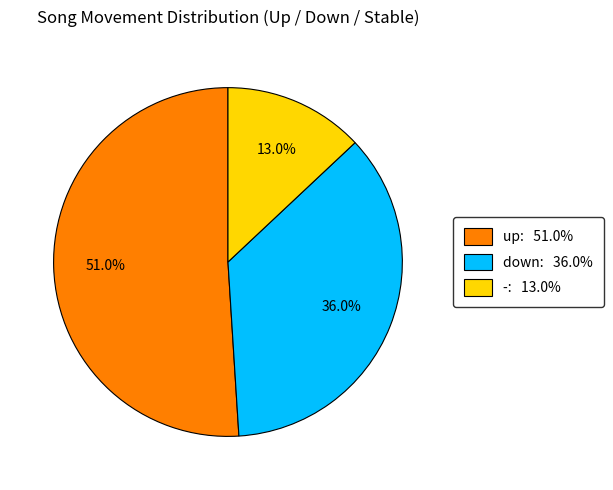

Rank the categories by value from lowest to highest.

-, down, up